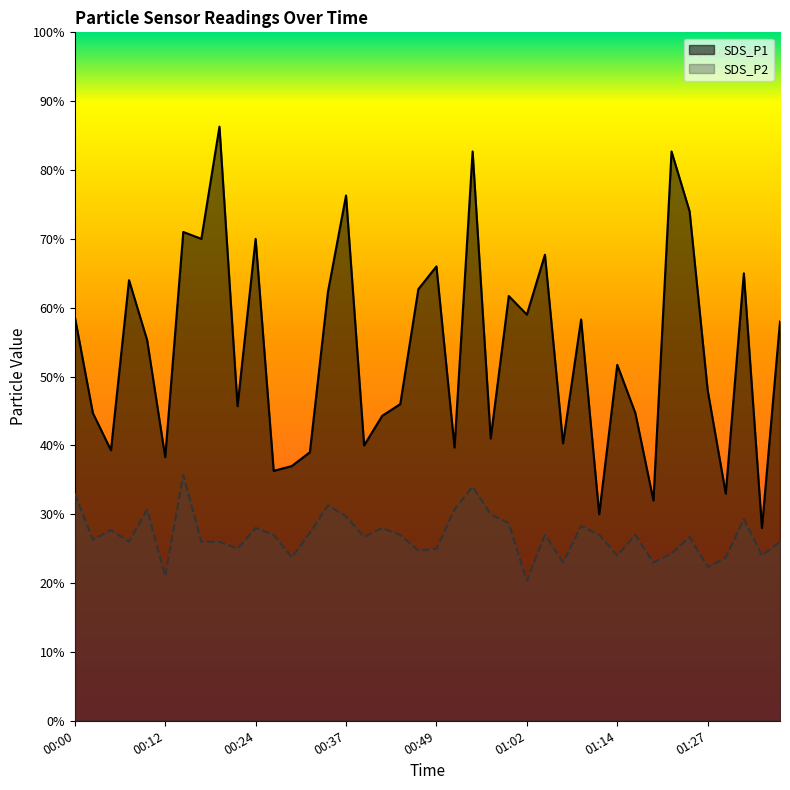

Does the chart display data point markers on the line(s)?

No